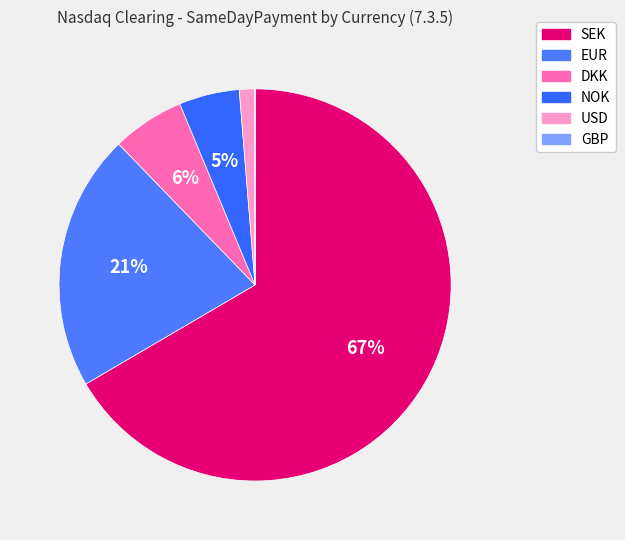

Count the number of slices in the pie.

6